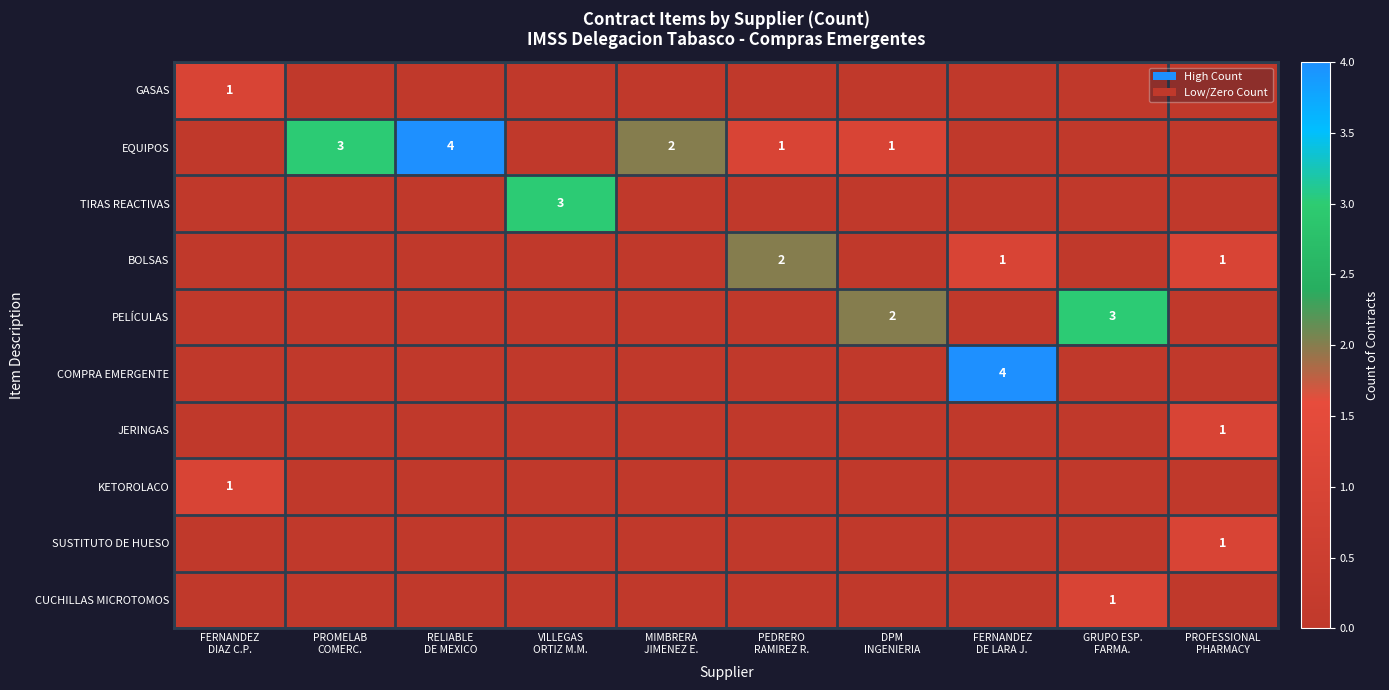

At which category is the sum across all series the highest?

FERNANDEZ
DE LARA J.